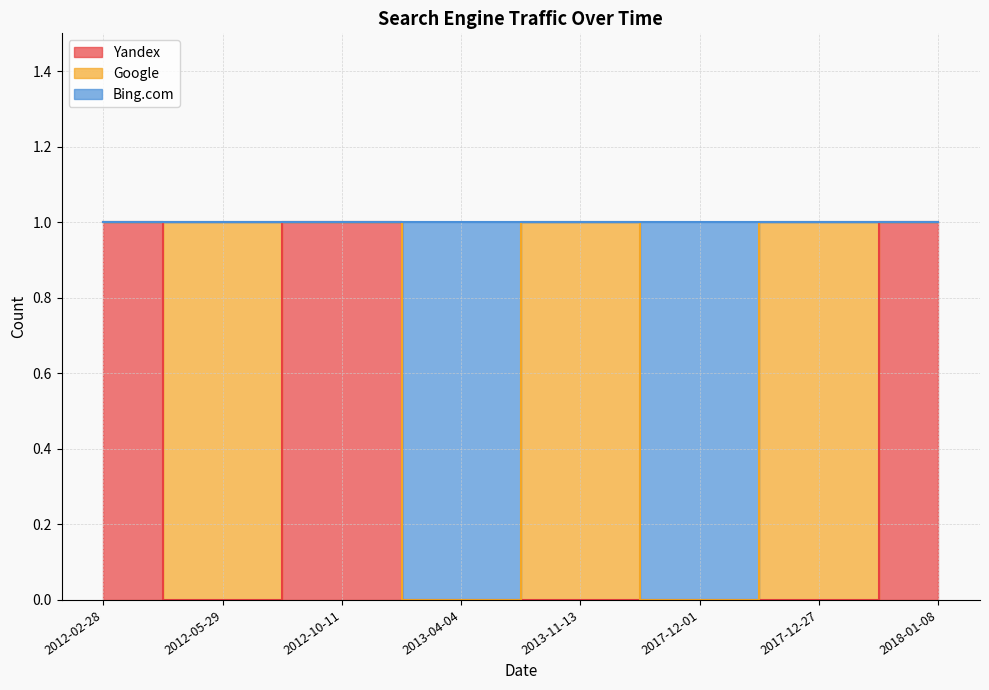

Rank the categories by Yandex value from lowest to highest.

2012-05-29, 2013-04-04, 2013-11-13, 2017-12-01, 2017-12-27, 2012-02-28, 2012-10-11, 2018-01-08